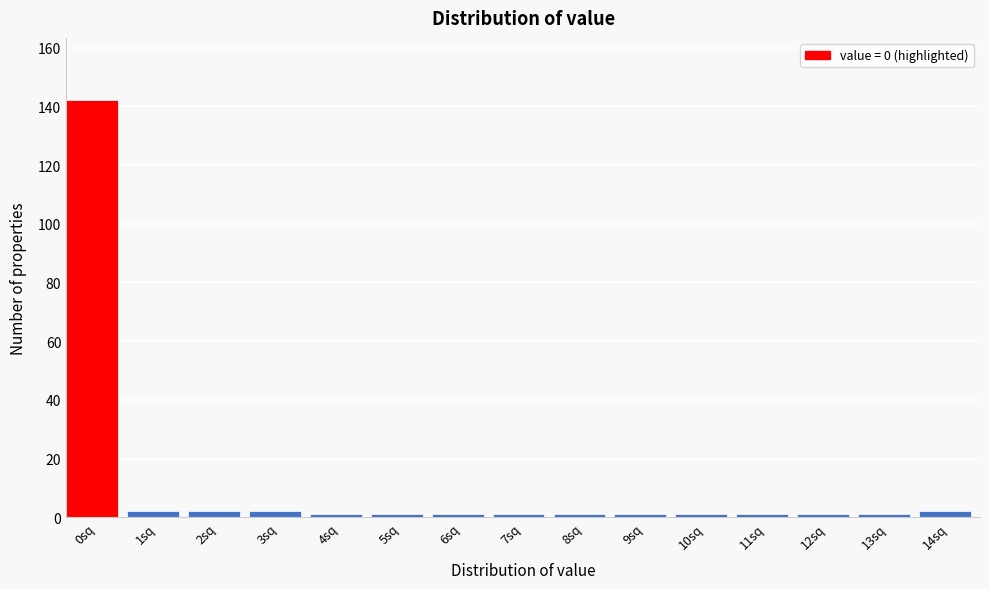

Reading left to right, list all the values displayed in this chart.

0sq=142	1sq=2	2sq=2	3sq=2	4sq=1	5sq=1	6sq=1	7sq=1	8sq=1	9sq=1	10sq=1	11sq=1	12sq=1	13sq=1	14sq=2